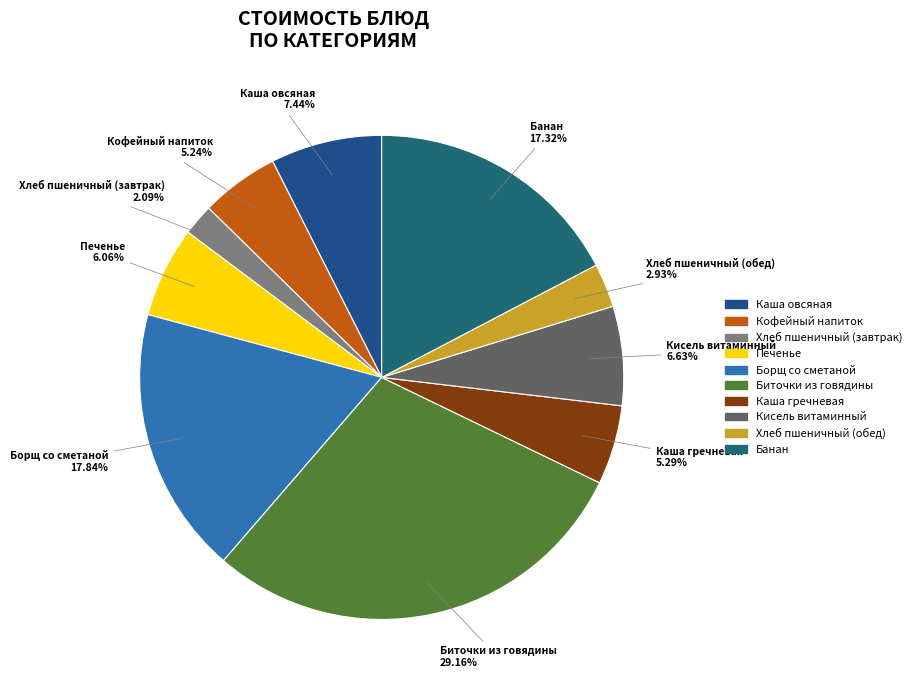

True or false: Каша овсяная accounts for 21% of the total.

False